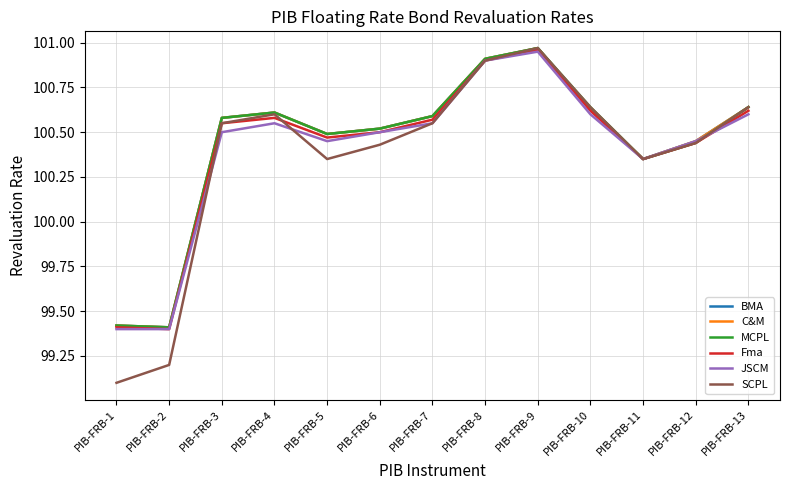

True or false: JSCM and C&M intersect in this chart.

False